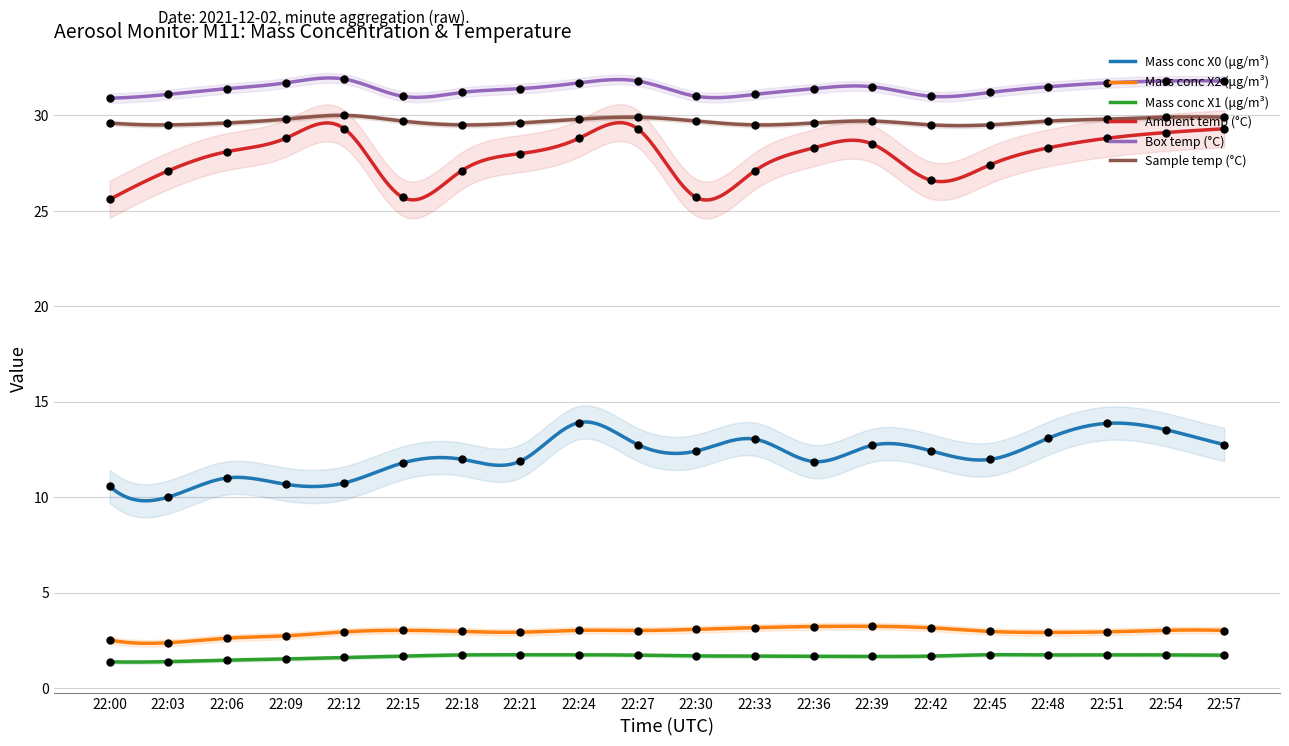

What is the total value across all series at 22:12?

106.5